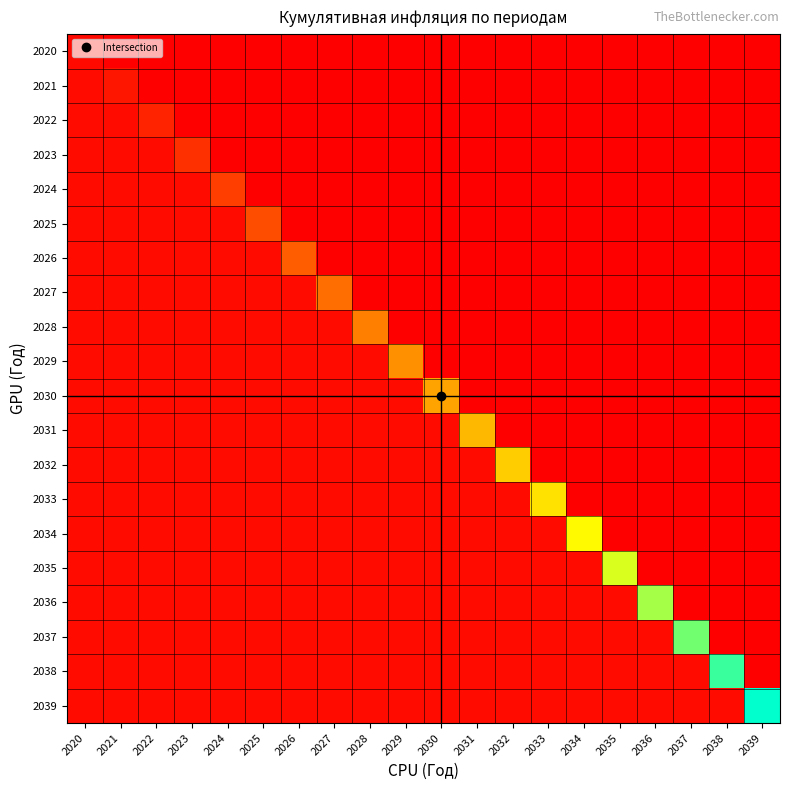

At which category is the sum across all series the highest?

2039